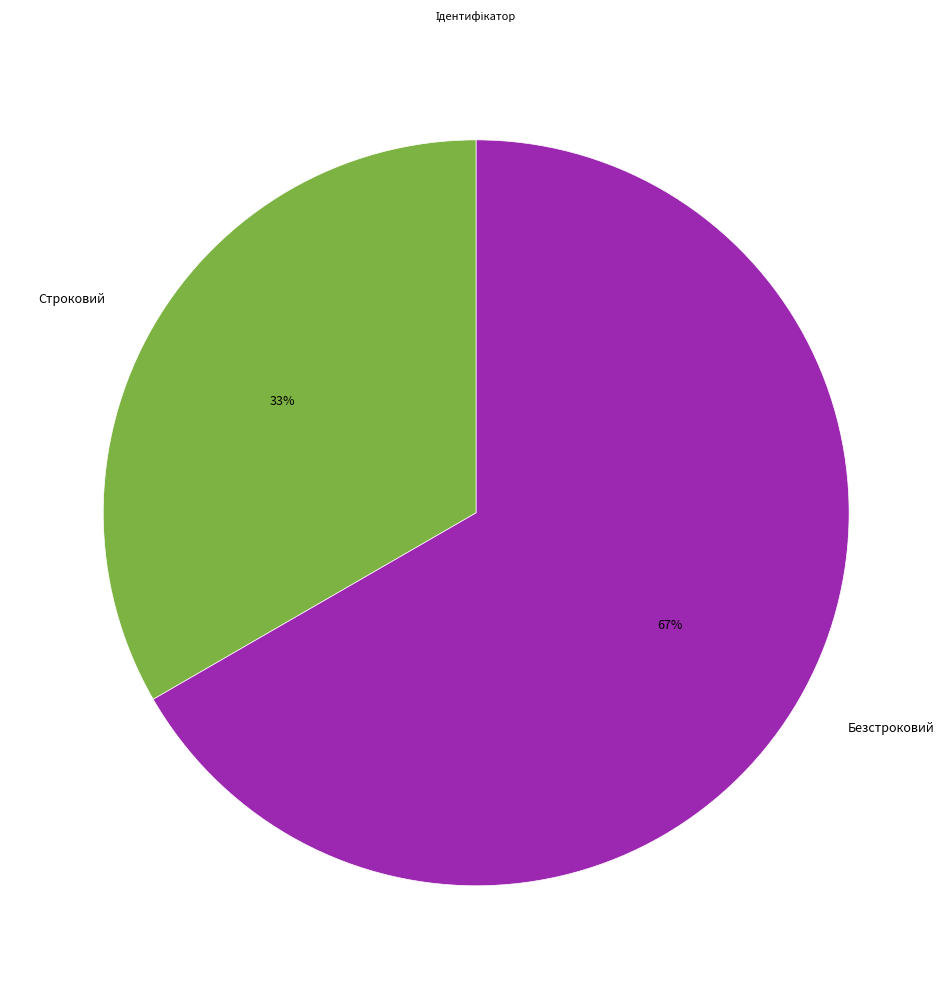

What is the largest slice in the pie chart?

Безстроковий